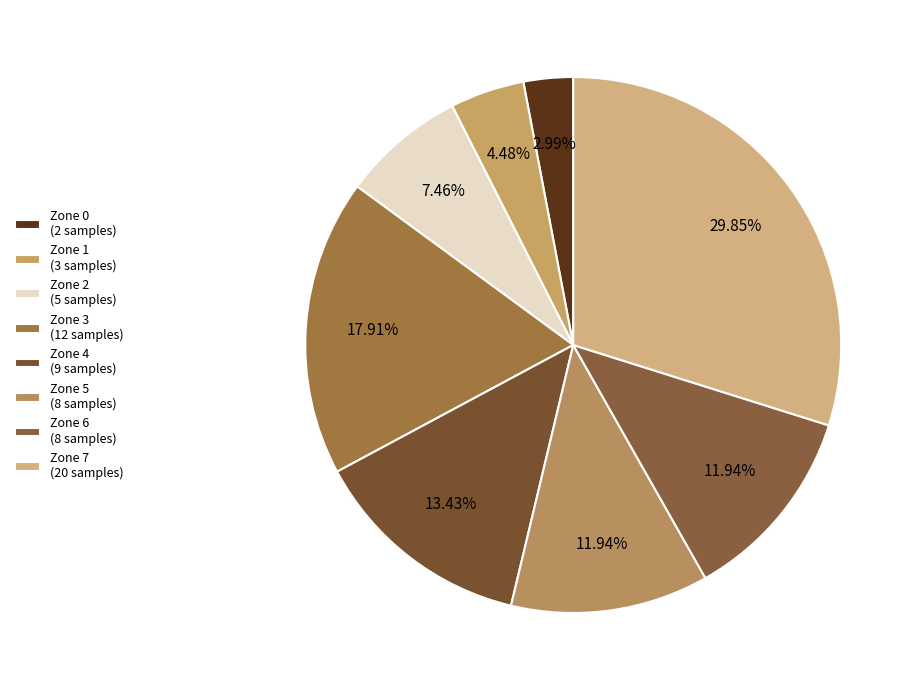

What portion of the pie excludes Zone 7?

70.1%